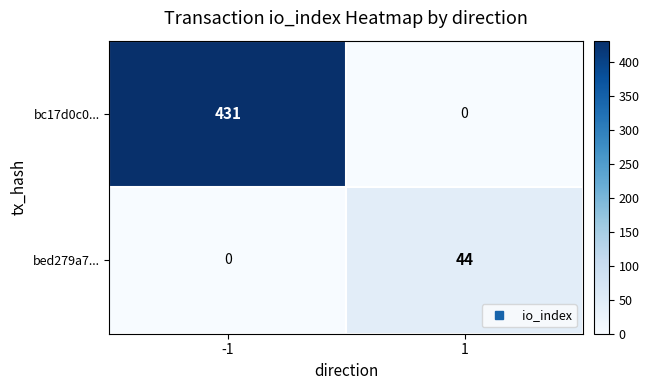

What is the difference between the bc17d0c0... values at 1 and -1?

431